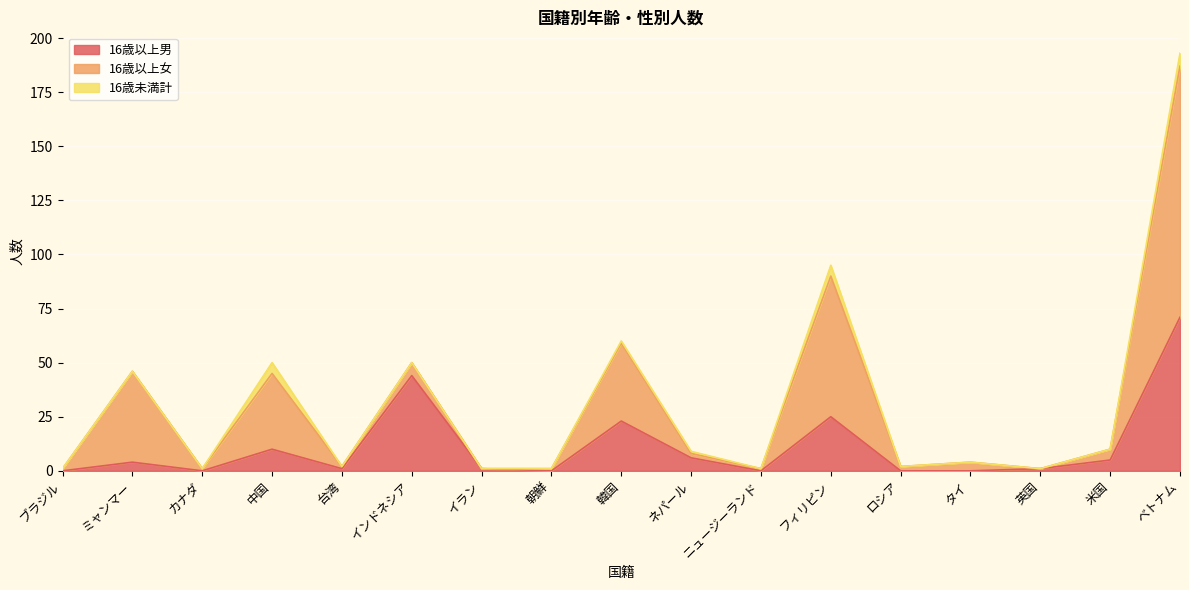

Rank the series by their average value, from highest to lowest.

16歳以上女, 16歳以上男, 16歳未満計